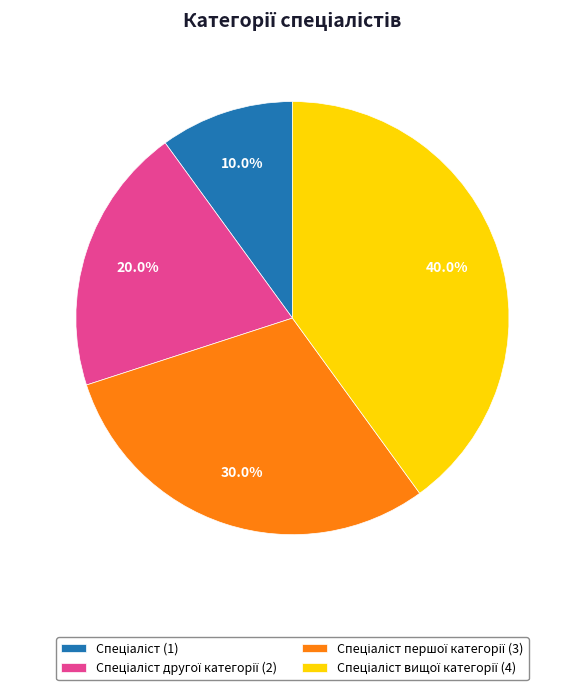

Does any single category account for the majority?

No